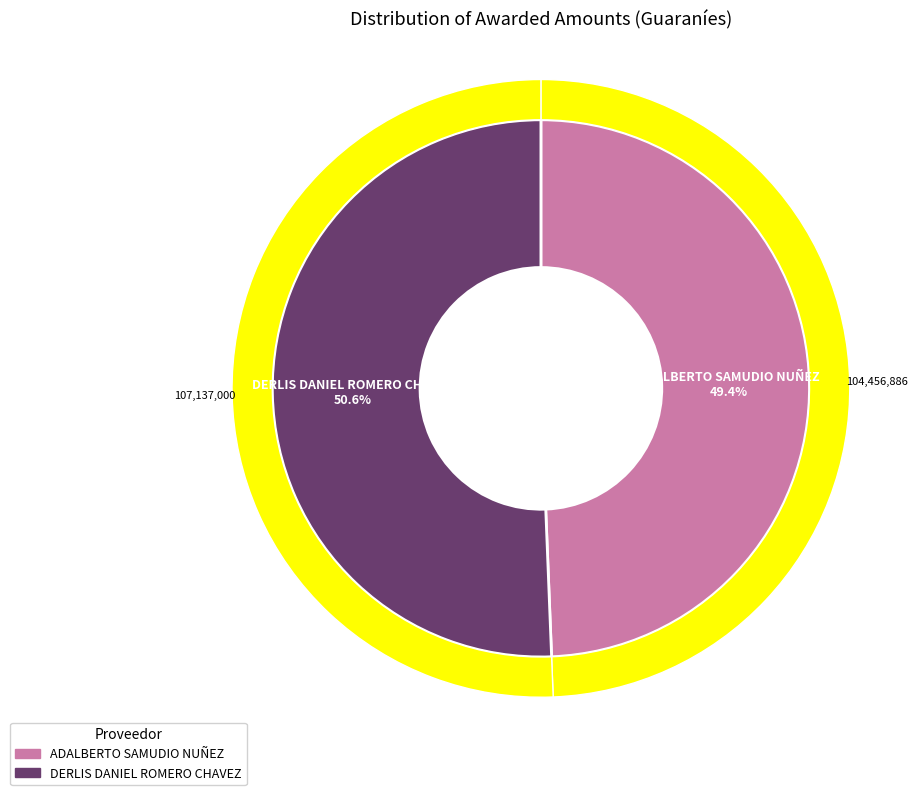

What is the largest slice in the pie chart?

DERLIS DANIEL ROMERO CHAVEZ